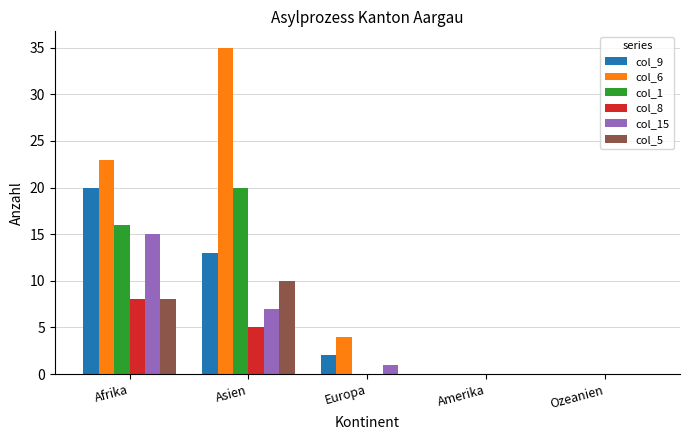

What are all the series names shown in the legend?

col_9, col_6, col_1, col_8, col_15, col_5